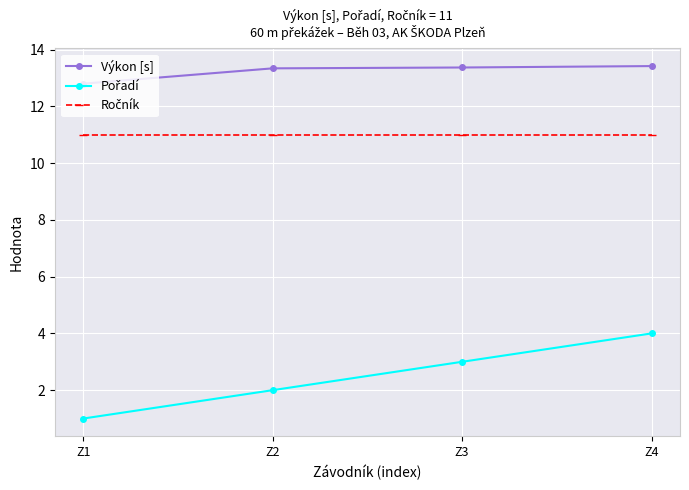

Is this an area chart (filled region under the line)?

No